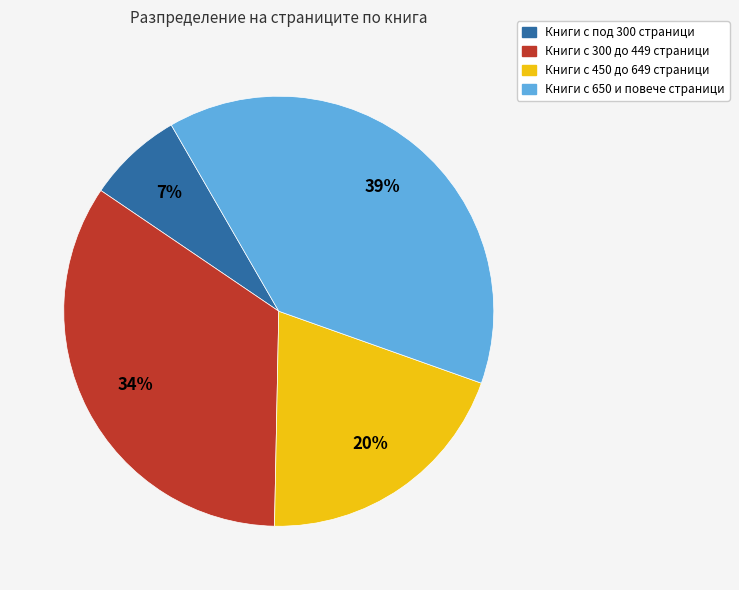

Is there a majority slice in this chart?

No